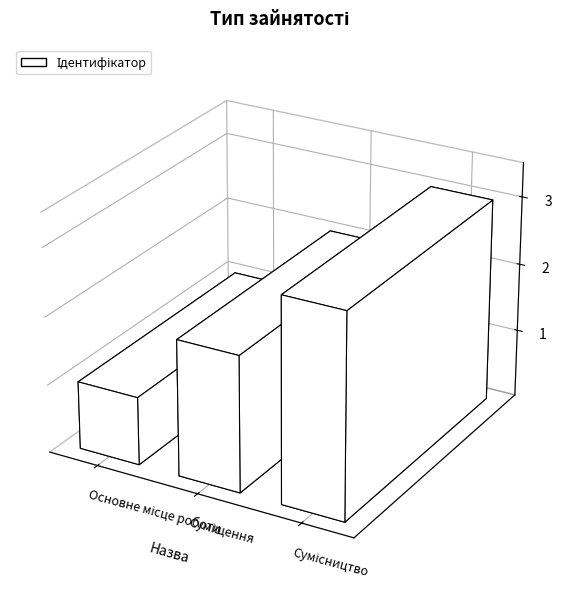

How many categories are shown in the chart?

3